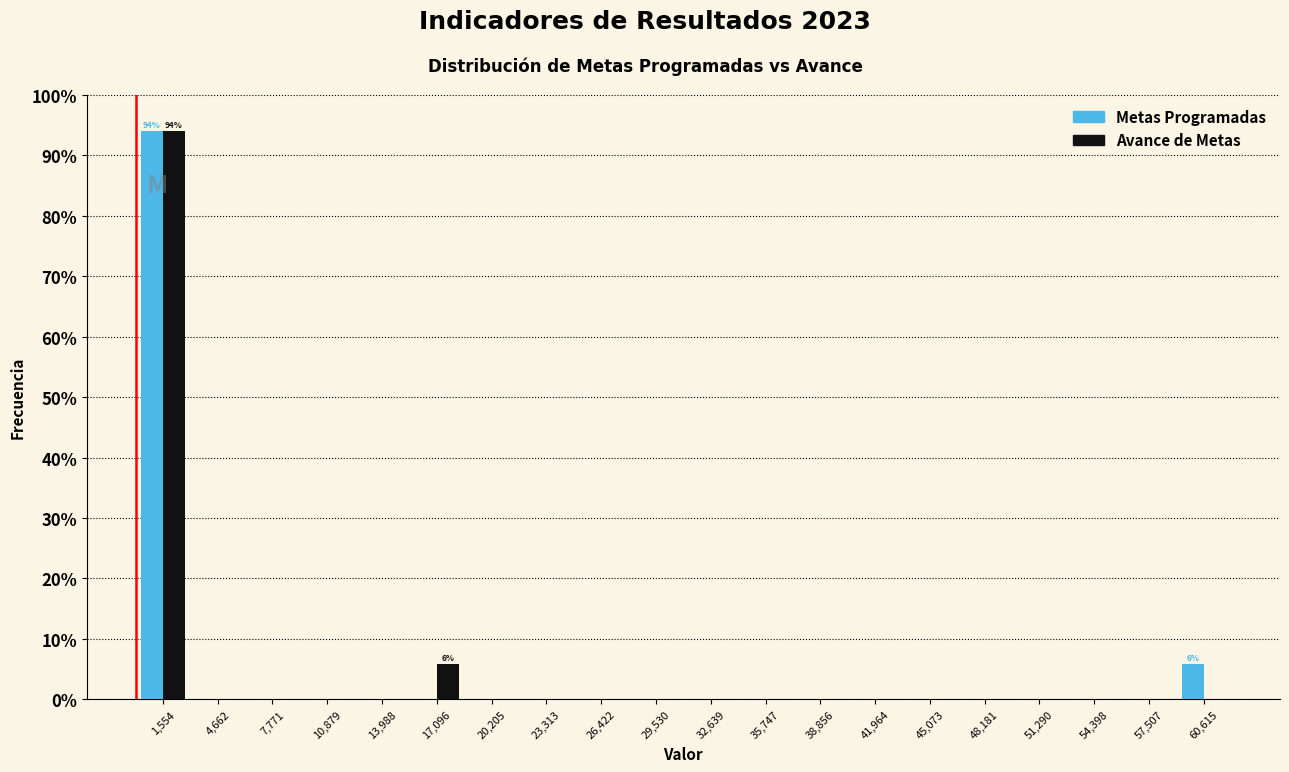

In the Metas Programadas series, which range on the x-axis has the tallest bar?

0 to 3000